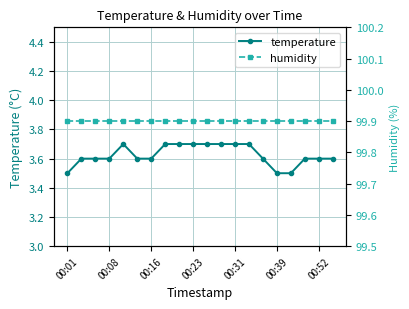

Which series has the largest total across all categories?

humidity